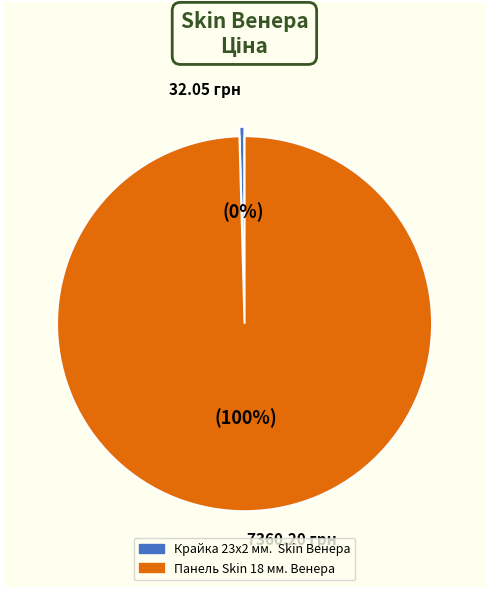

To the nearest percent, what is the average slice percentage?

50%